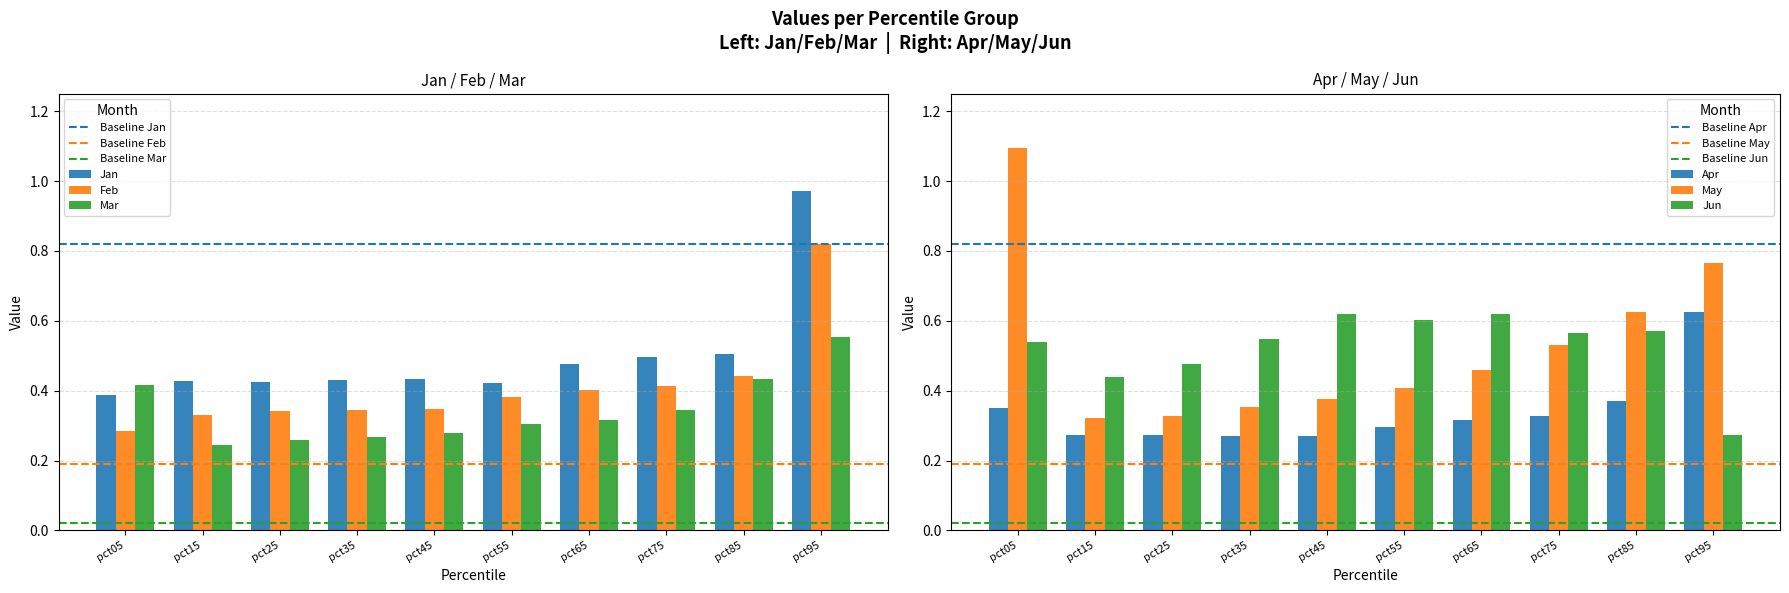

Read the May value at pct55.

0.4